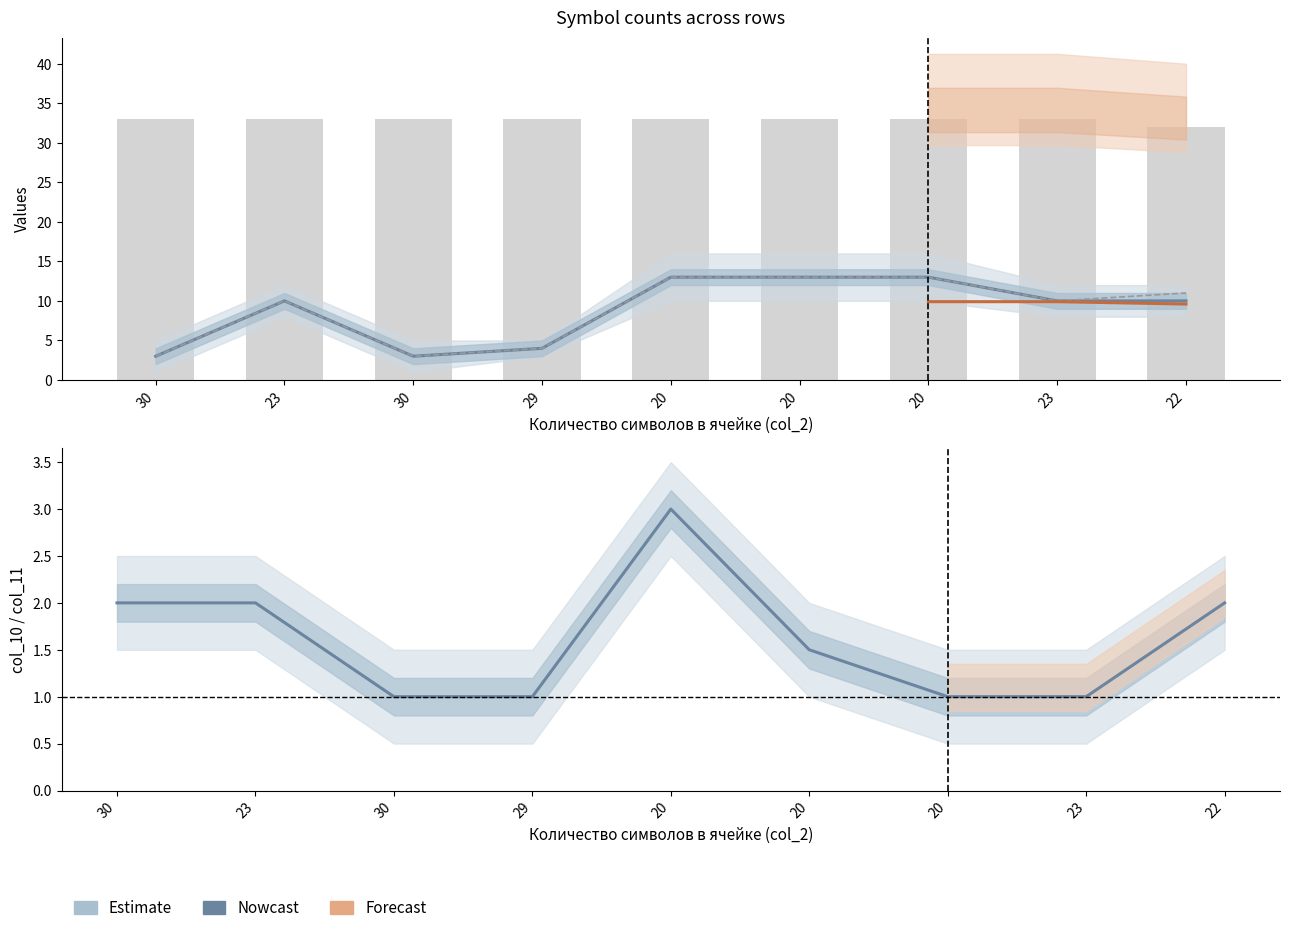

The value of col_13 at 20 is 15. True or false?

False